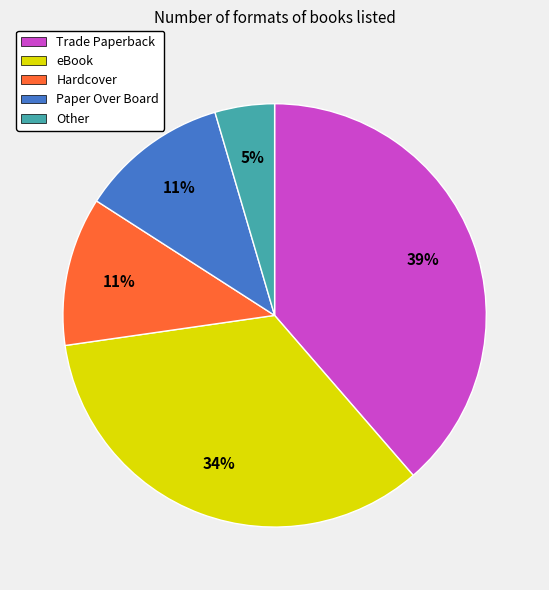

Is the sum of Paper Over Board and Hardcover greater than half?

No